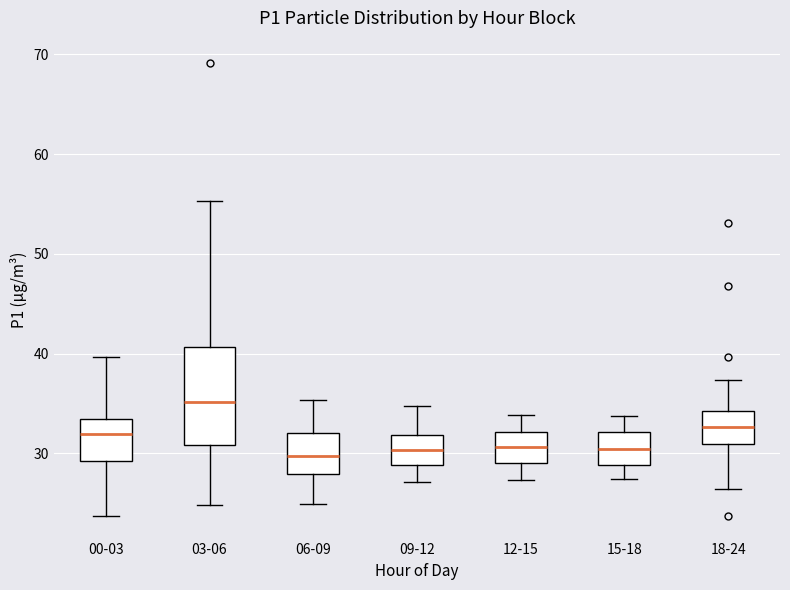

Reading left to right, transcribe this box plot: for each box, give where its median line is, the range the box spans, and where its two whiskers end, as read against the y-axis. The values are not printed on the chart, so give them approximately, as read against the axis.

00-03: median 32, box 29 to 33, whiskers 24 to 40
03-06: median 35, box 31 to 41, whiskers 25 to 55
06-09: median 30, box 28 to 32, whiskers 25 to 35
09-12: median 30, box 29 to 32, whiskers 27 to 35
12-15: median 31, box 29 to 32, whiskers 27 to 34
15-18: median 30, box 29 to 32, whiskers 27 to 34
18-24: median 33, box 31 to 34, whiskers 26 to 37